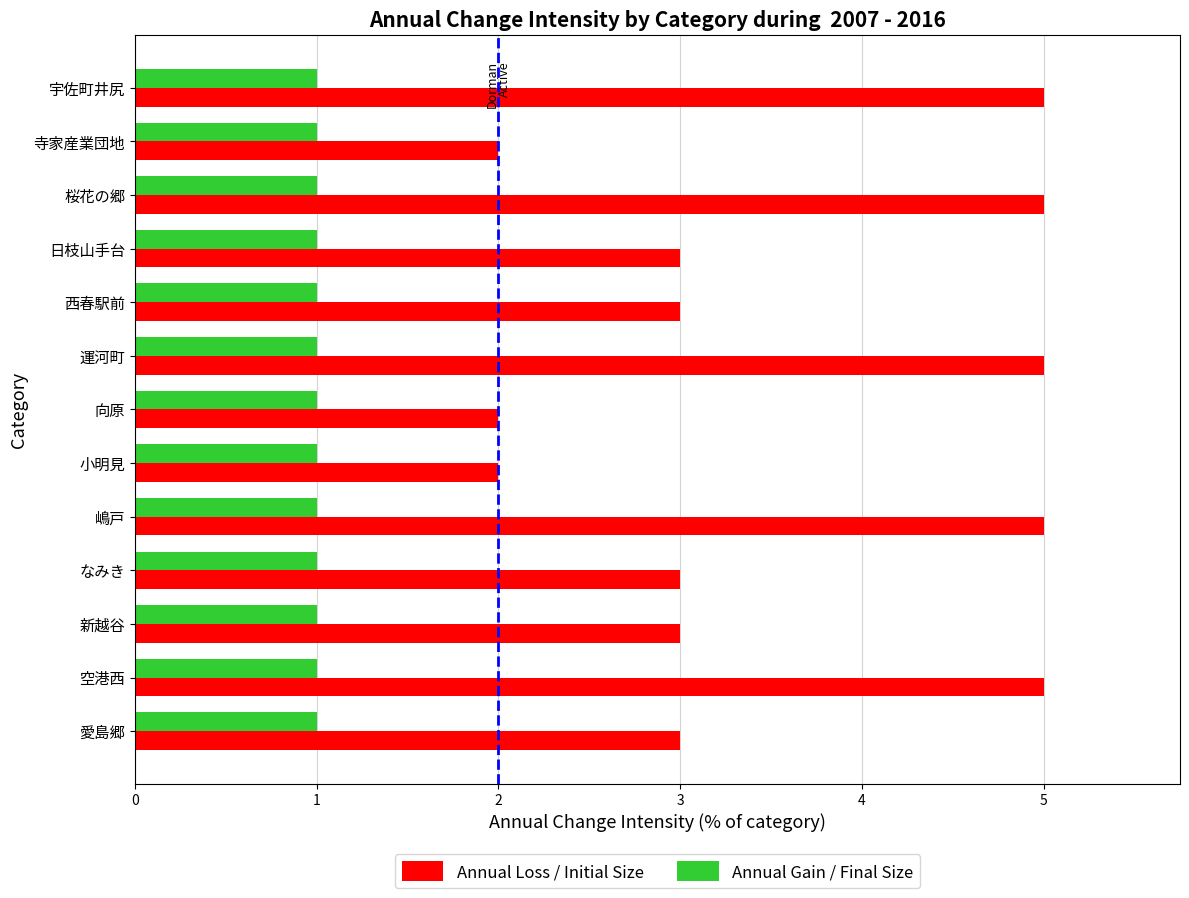

Which series has the largest total across all categories?

Annual Loss / Initial Size